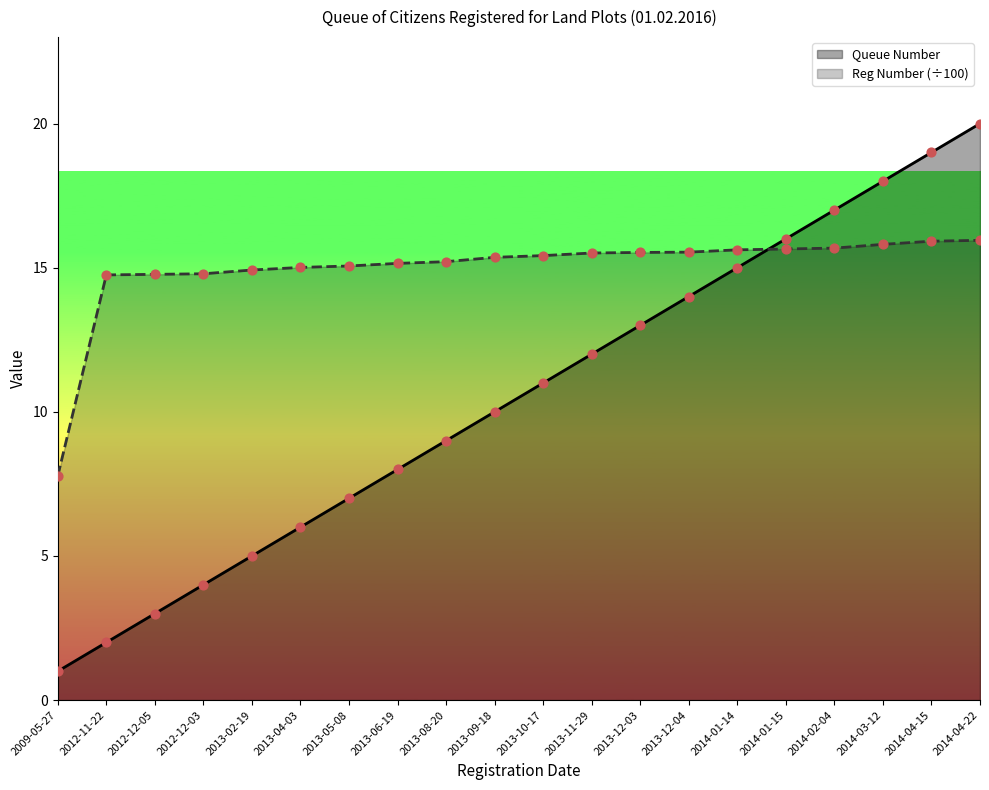

Which series reaches the maximum Y coordinate?

Queue Number